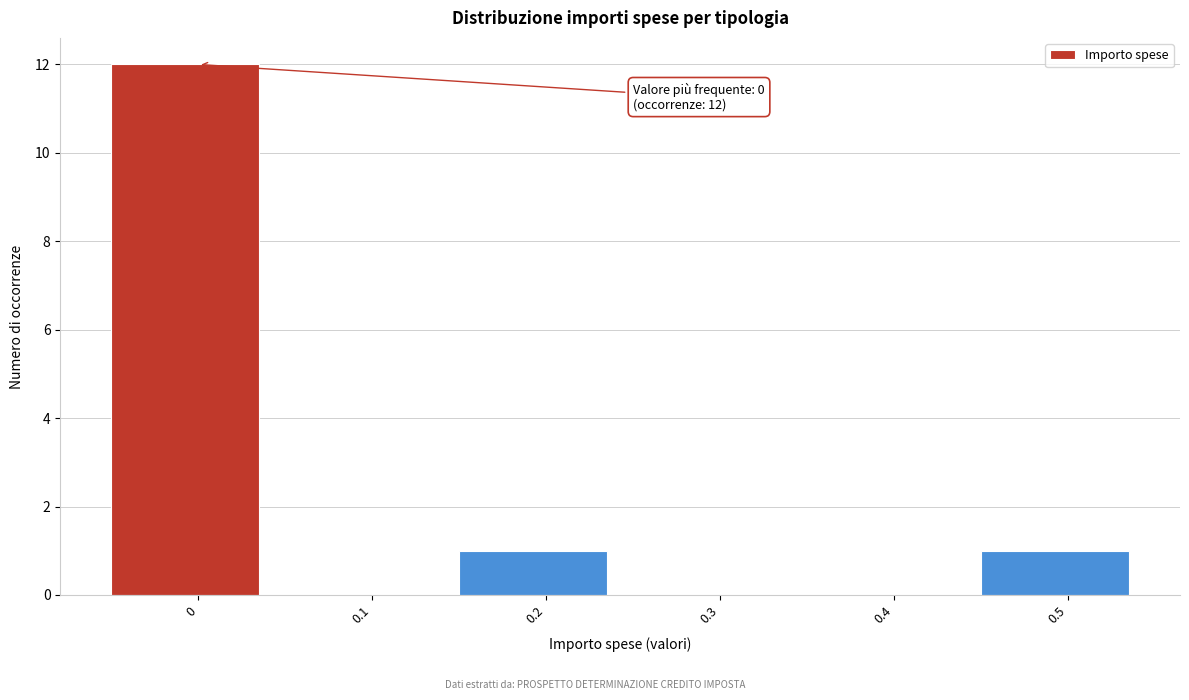

Reading right to left, transcribe all the data shown in this chart.

0.5=1	0.4=0	0.3=0	0.2=1	0.1=0	0=12